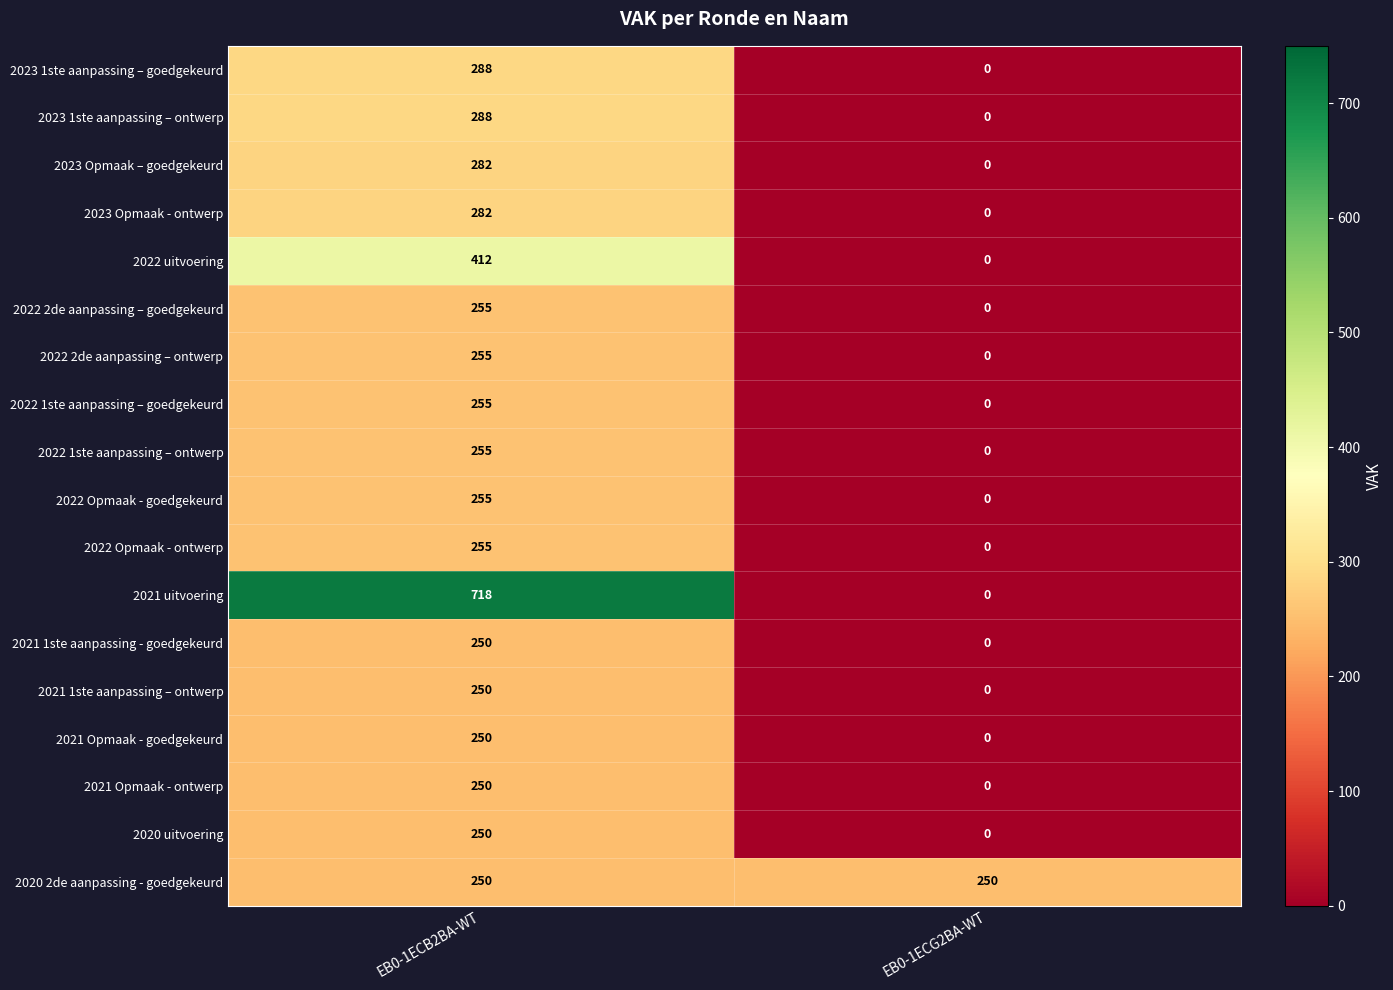

At which category does the chart reach its minimum across all series?

EB0-1ECG2BA-WT